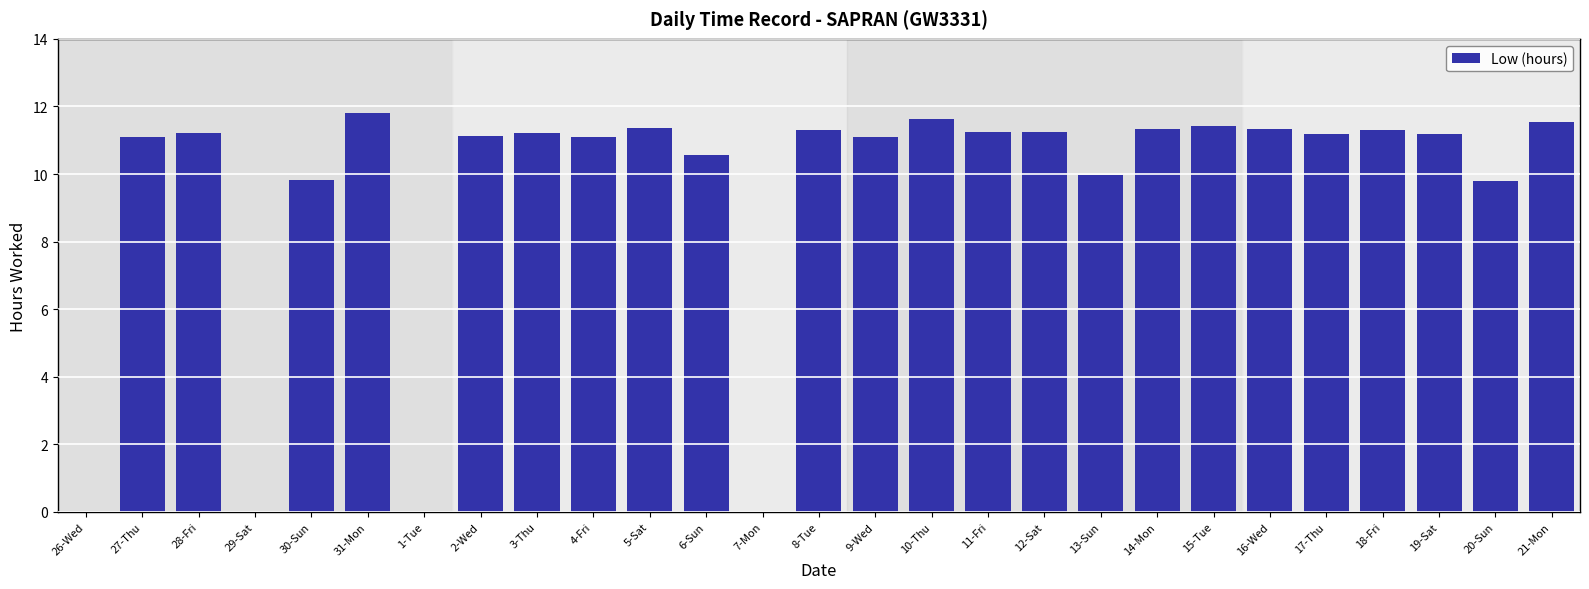

What is the sum of all values?

254.8